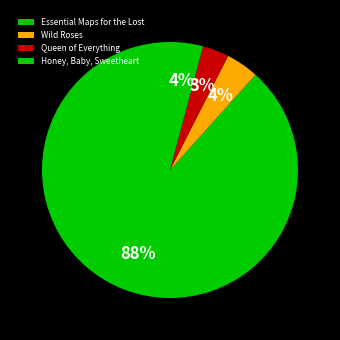

Which category has the biggest portion of the pie?

Essential Maps for the Lost